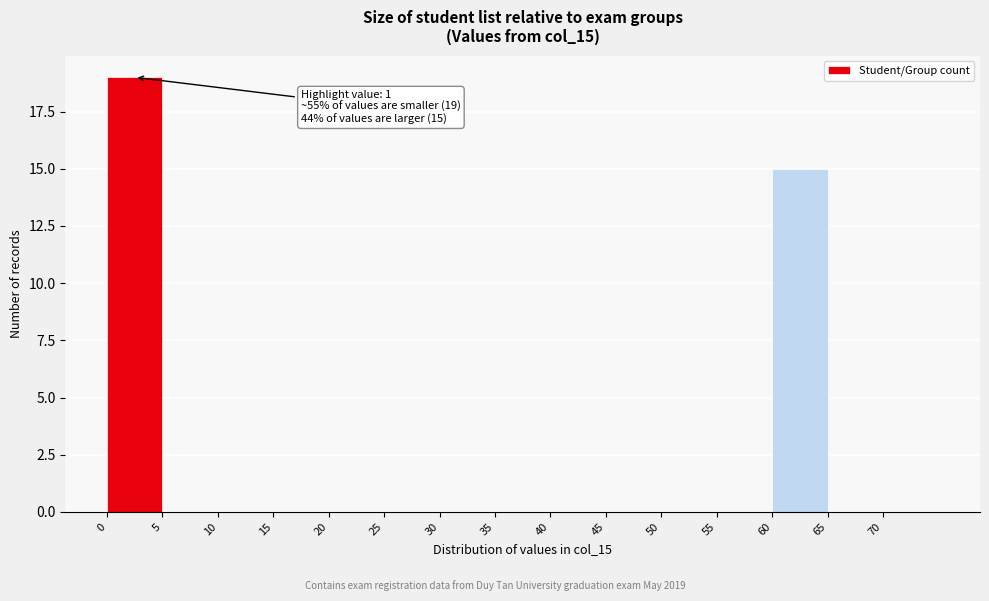

Over which range of the x-axis is the bar tallest?

0 to 5